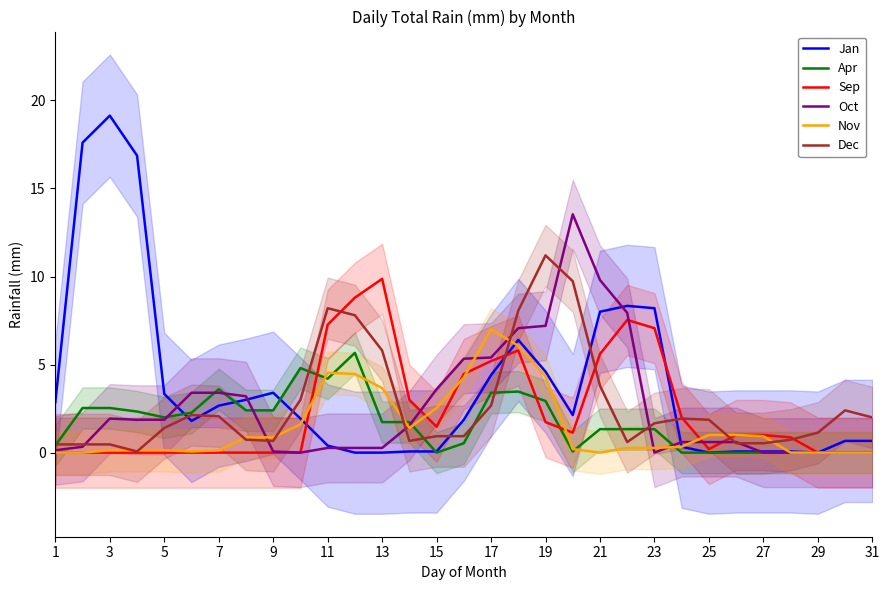

Reading left to right, what are all the values shown in this chart?

Jan: 2.9	17.6	19.1	16.9	3.3	1.8	2.7	3.0	3.4	1.9	0.4	0.0	0.0	0.1	0.1	1.9	4.4	6.4	4.6	2.1	8.0	8.3	8.2	0.3	0.0	0.1	0.1	0.1	0.0	0.7	0.7
Apr: 0.4	2.5	2.5	2.3	2.0	2.3	3.6	2.4	2.4	4.8	4.2	5.7	1.7	1.7	0.0	0.5	3.4	3.5	2.9	0.1	1.3	1.3	1.3	0.0	0.0	0.0	0.0	0.0	0.0	0.0	0.0
Sep: 0.0	0.0	0.0	0.0	0.0	0.0	0.0	0.0	0.0	0.0	7.3	8.8	9.9	3.0	1.5	4.5	5.2	5.8	1.7	1.1	5.6	7.5	7.1	2.0	0.2	1.0	1.0	0.9	0.0	0.0	0.0
Oct: 0.1	0.3	1.9	1.9	1.9	3.4	3.4	3.2	0.1	0.0	0.3	0.3	0.3	1.5	3.6	5.3	5.4	7.1	7.2	13.5	9.8	7.9	0.0	0.6	0.6	0.6	0.0	0.0	0.0	0.0	0.0
Nov: 0.0	0.0	0.1	0.1	0.1	0.1	0.1	0.9	0.9	1.6	4.5	4.5	3.7	1.4	2.5	4.3	7.0	6.1	4.3	0.2	0.0	0.3	0.3	0.3	1.0	1.0	0.9	0.0	0.0	0.0	0.0
Dec: 0.5	0.5	0.5	0.1	1.4	2.1	2.1	0.7	0.7	3.0	8.2	7.8	5.8	0.7	0.9	0.9	2.7	8.1	11.2	9.7	3.8	0.6	1.7	1.9	1.9	0.5	0.5	0.7	1.1	2.4	2.0